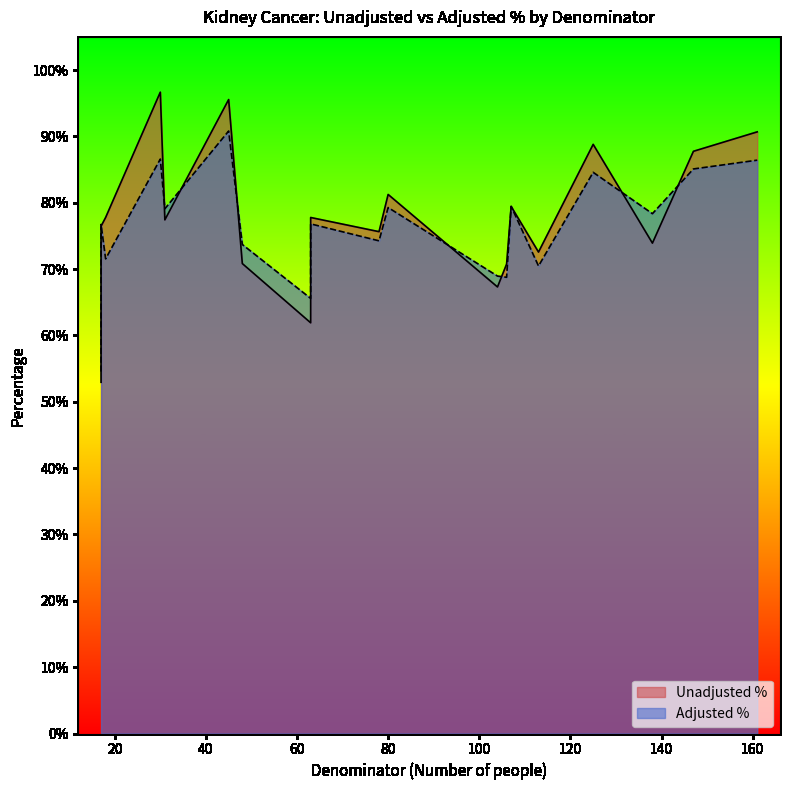

What is the sum of the Unadjusted % values at 161 and 17?

1.4